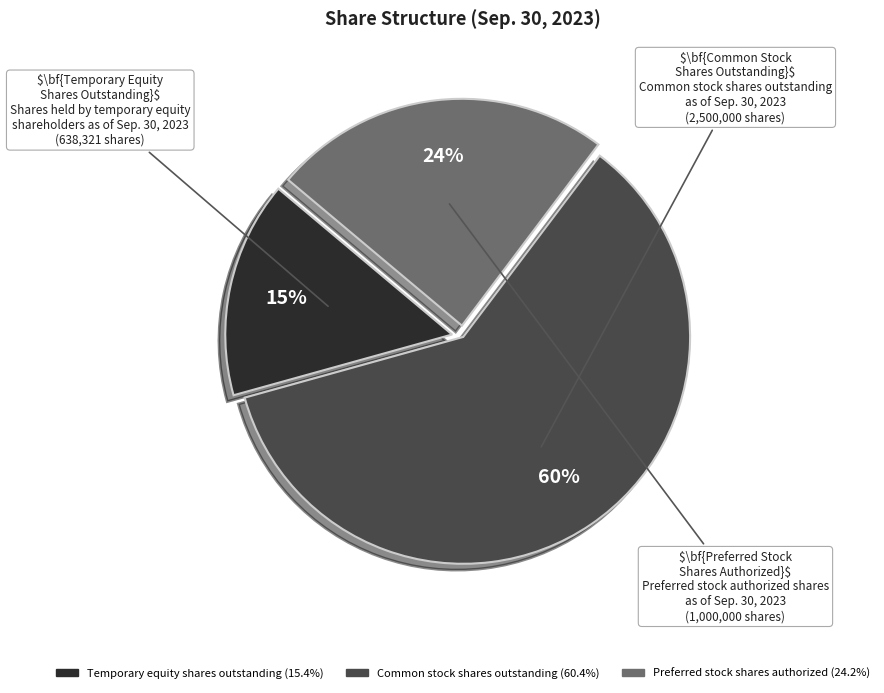

Which slice is the smallest?

Temporary equity shares outstanding